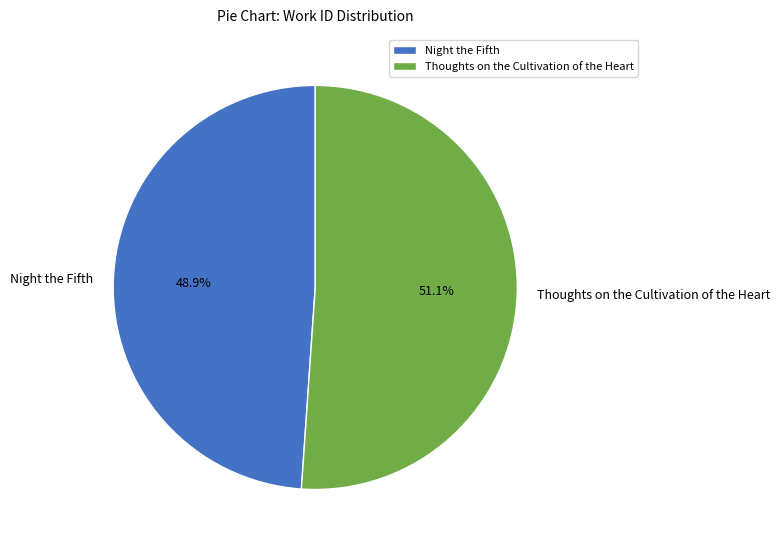

Rank the categories by value from lowest to highest.

Night the Fifth, Thoughts on the Cultivation of the Heart